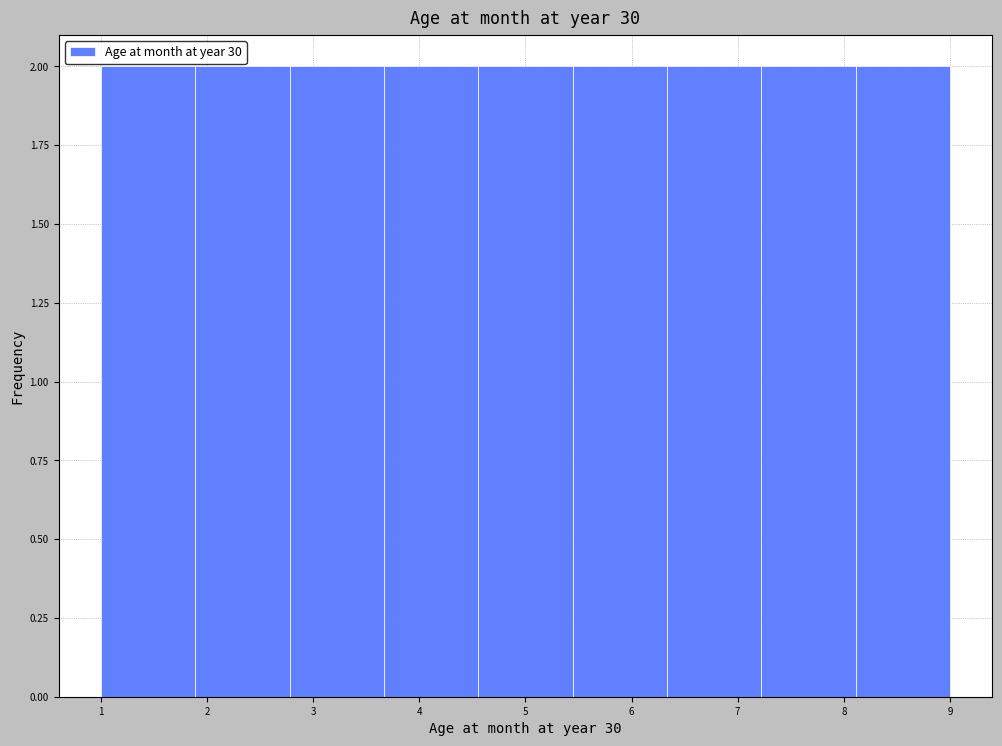

Reading left to right, transcribe this chart: for each bar, give the range it covers on the x-axis and its height. Neither the bar edges nor the heights are printed on the chart, so give them approximately, as read against the axes.

1.0 to 1.9: 2
1.9 to 2.8: 2
2.8 to 3.7: 2
3.7 to 4.6: 2
4.6 to 5.4: 2
5.4 to 6.3: 2
6.3 to 7.2: 2
7.2 to 8.1: 2
8.1 to 9.0: 2